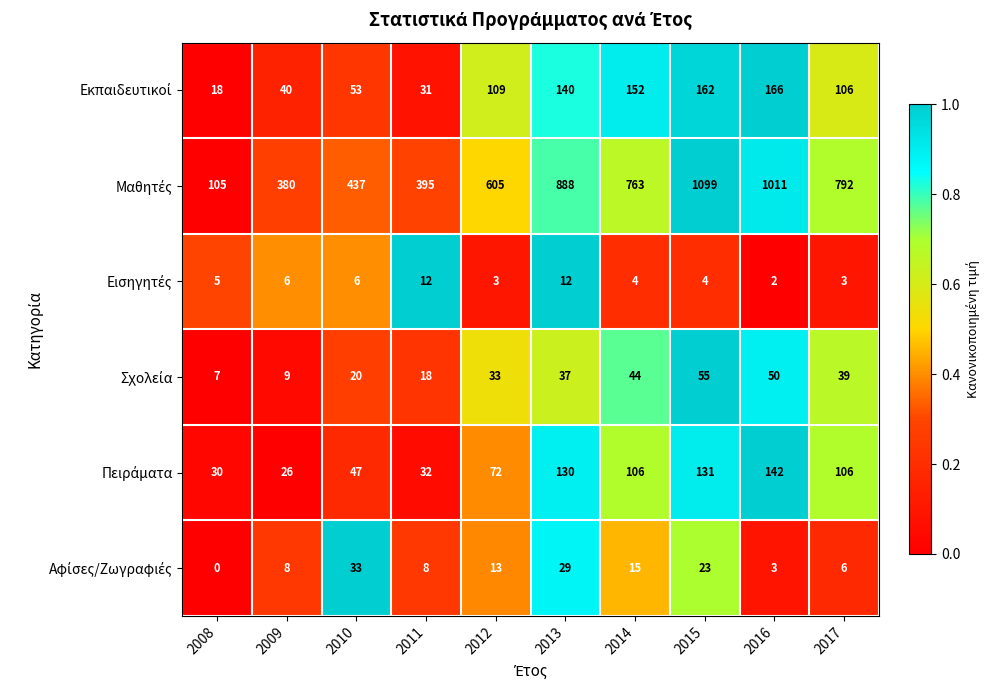

How many categories are shown in the chart?

10